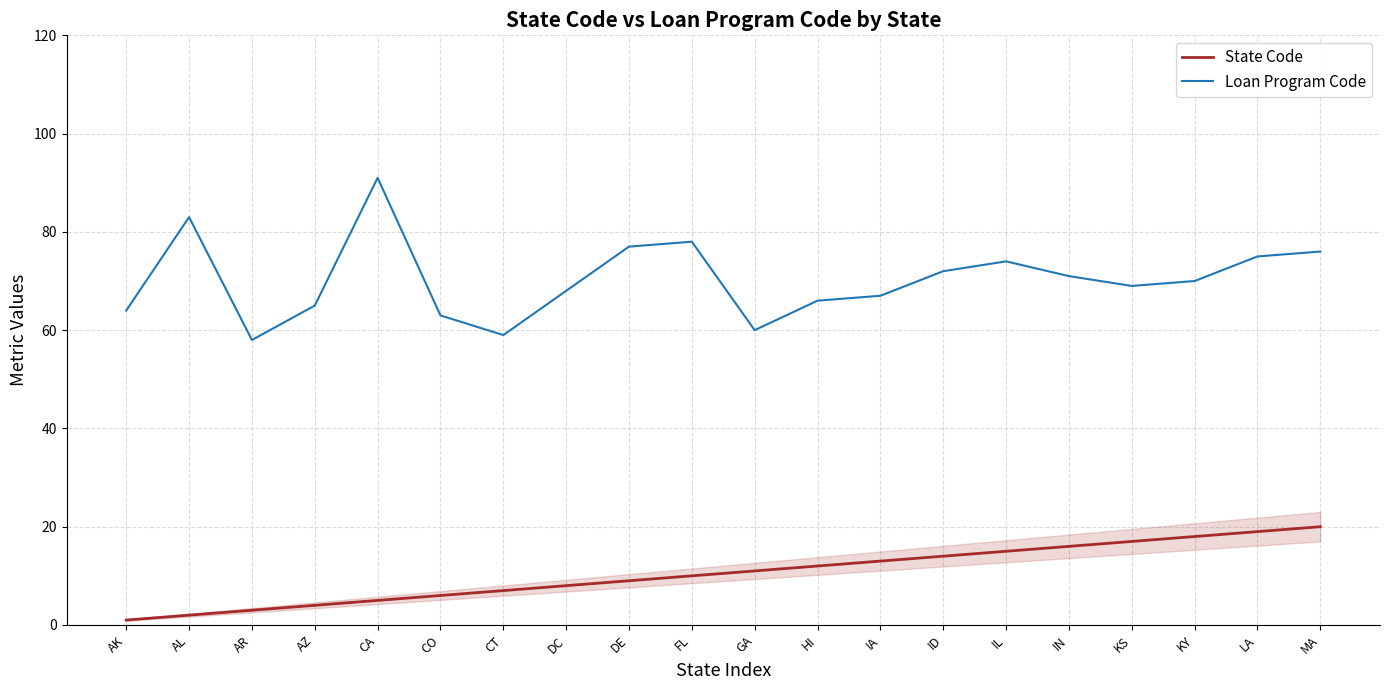

True or false: Loan Program Code and State Code intersect in this chart.

False